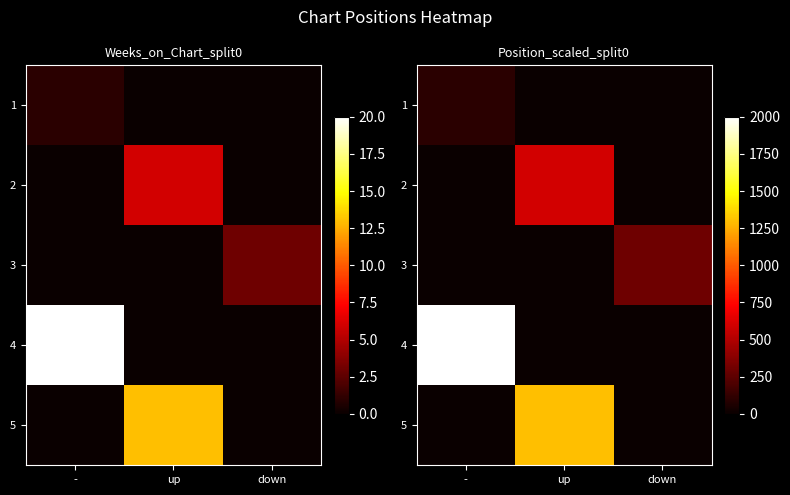

Which has a higher value, up or -?

-